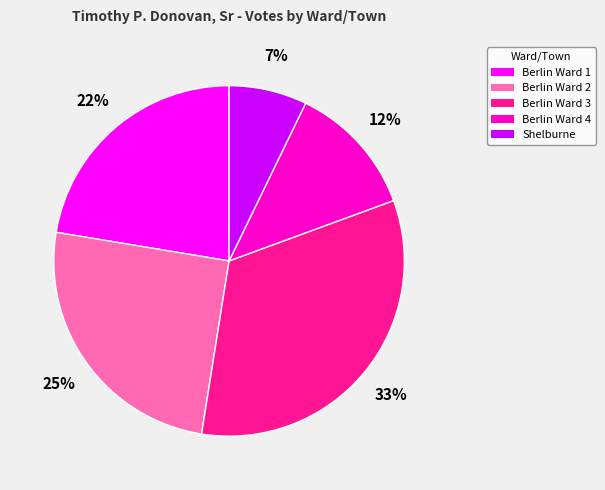

How many segments does this pie chart have?

5